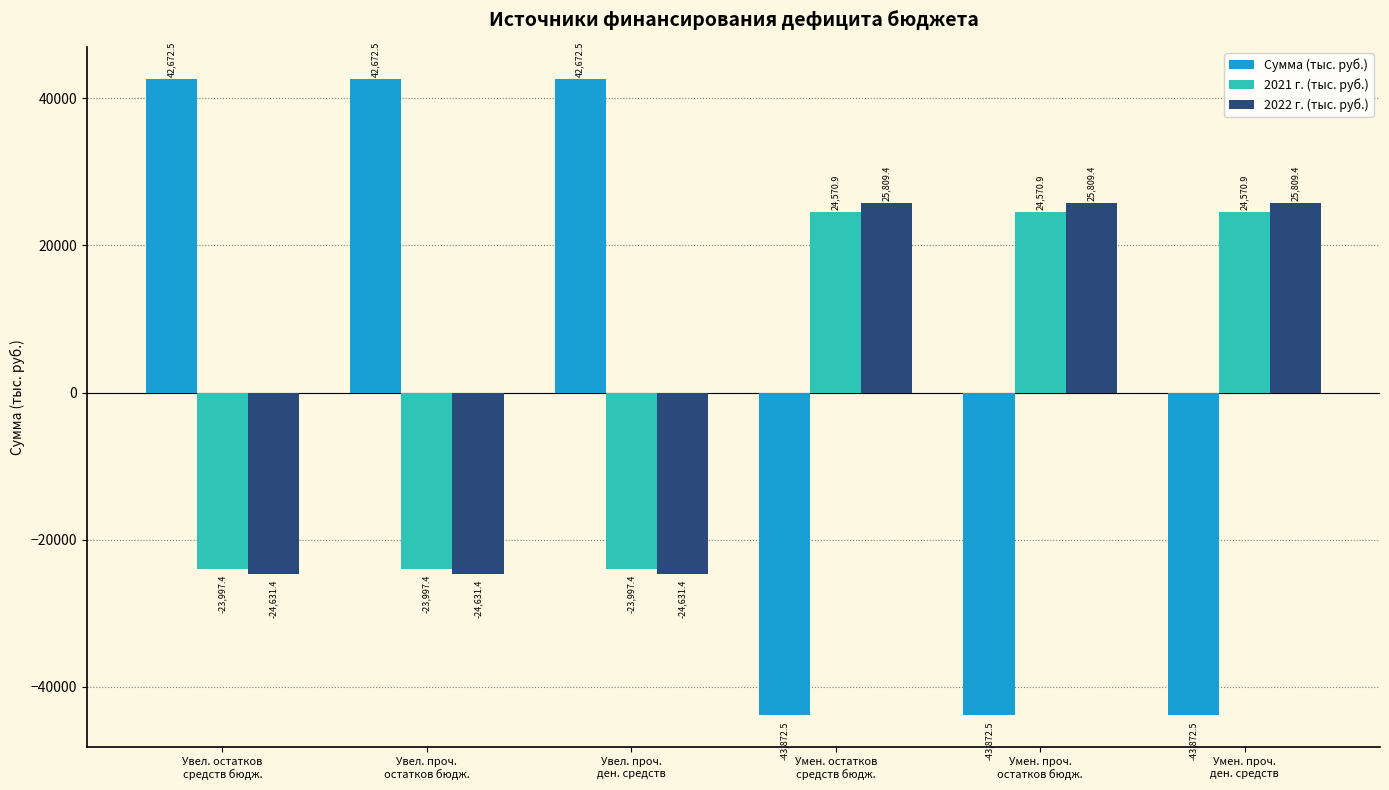

What is the minimum value for 2022 г. (тыс. руб.)?

-24631.4